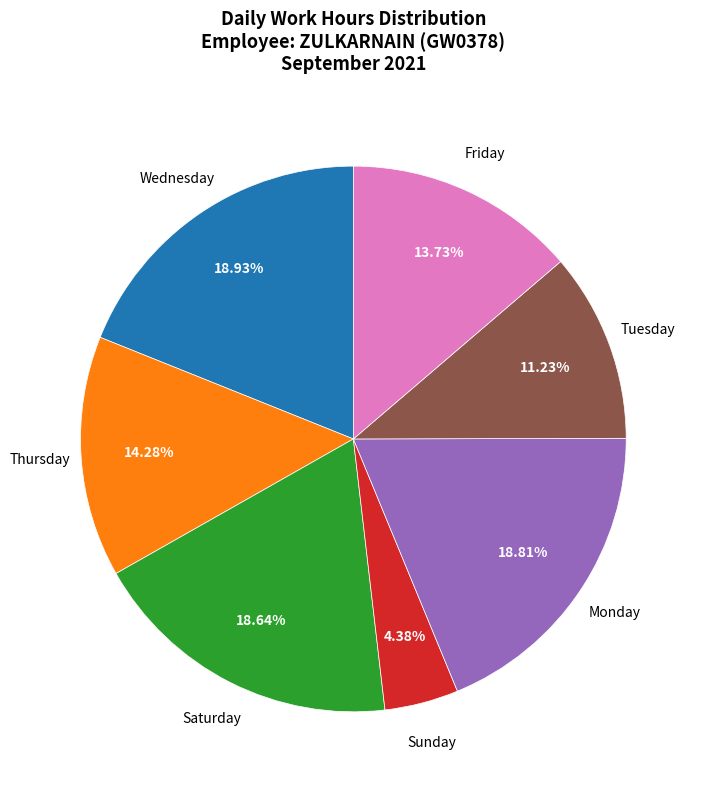

What is the smallest slice in the pie chart?

Sunday